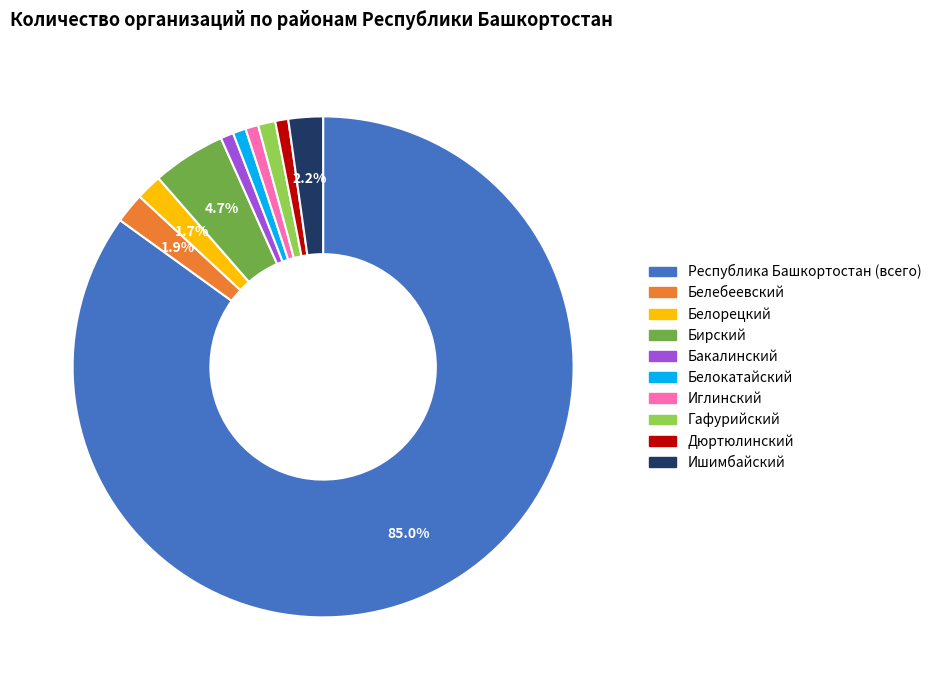

Count the number of slices in the pie.

10